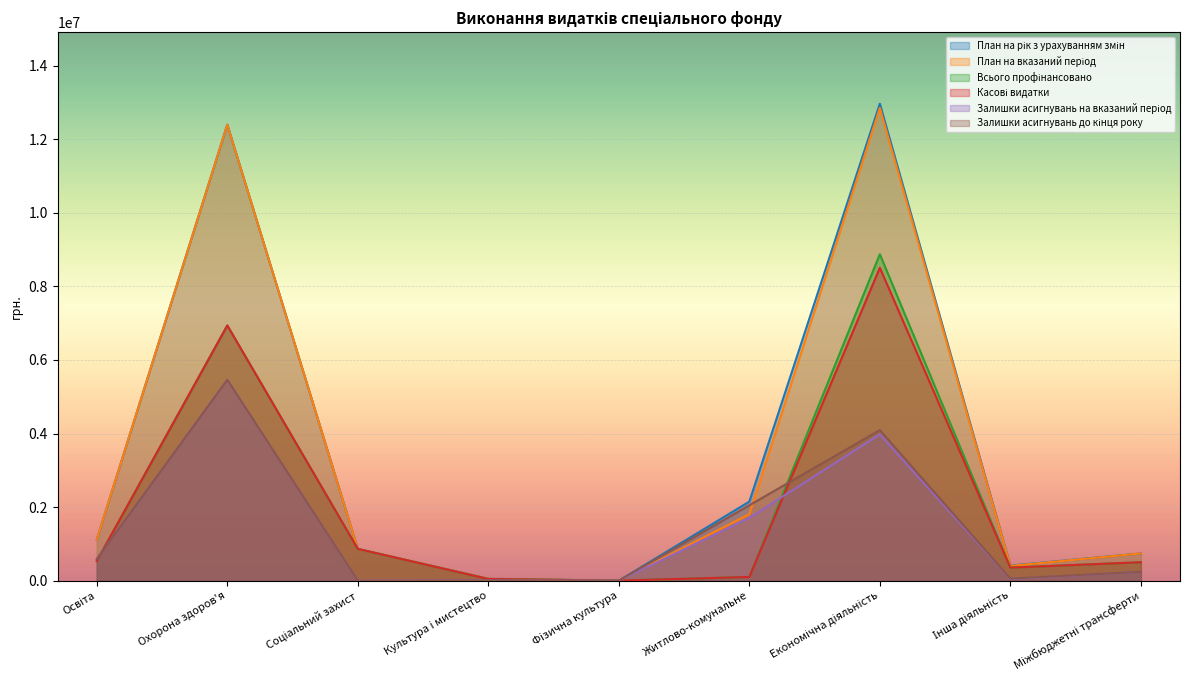

True or false: Залишки асигнувань на вказаний період and План на рік з урахуванням змін intersect in this chart.

False